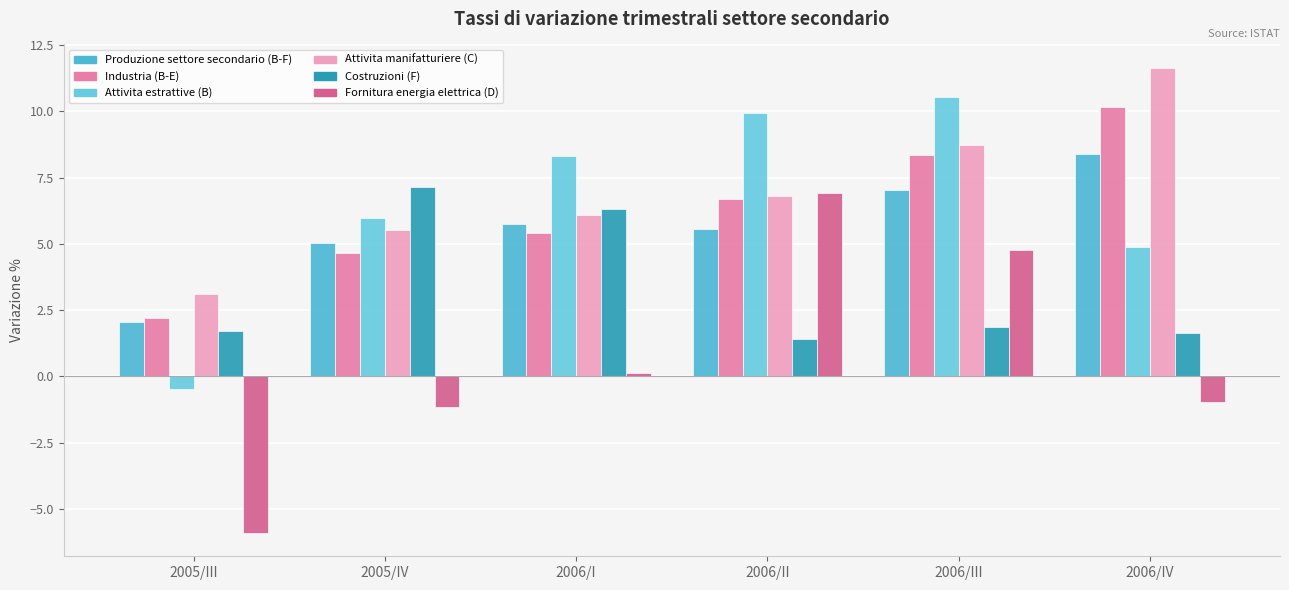

What are all the series names shown in the legend?

Produzione settore secondario (B-F), Industria (B-E), Attivita estrattive (B), Attivita manifatturiere (C), Costruzioni (F), Fornitura energia elettrica (D)